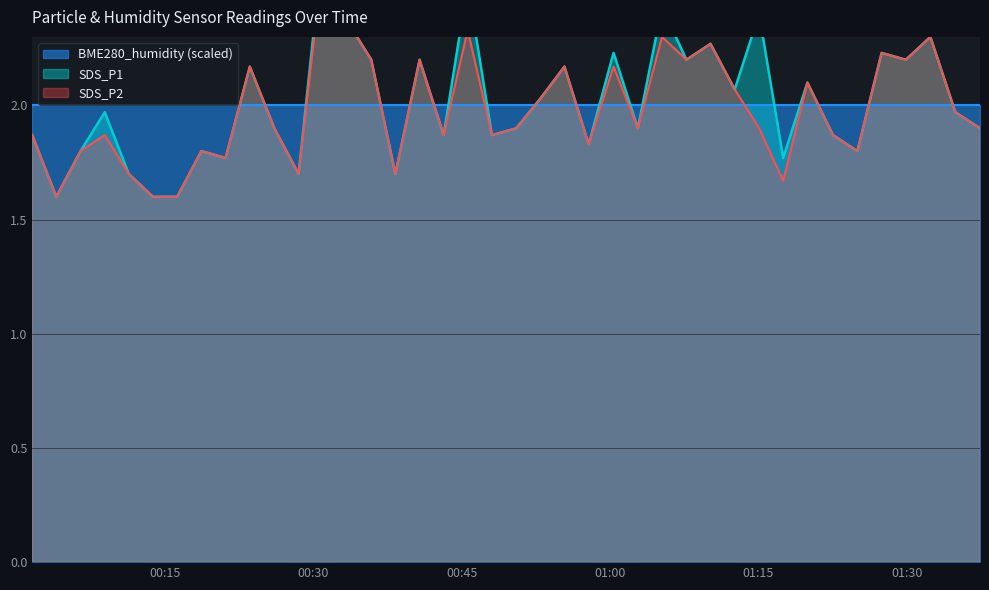

In SDS_P1, how many points are lower than both neighbors (excluding endpoints)?

13